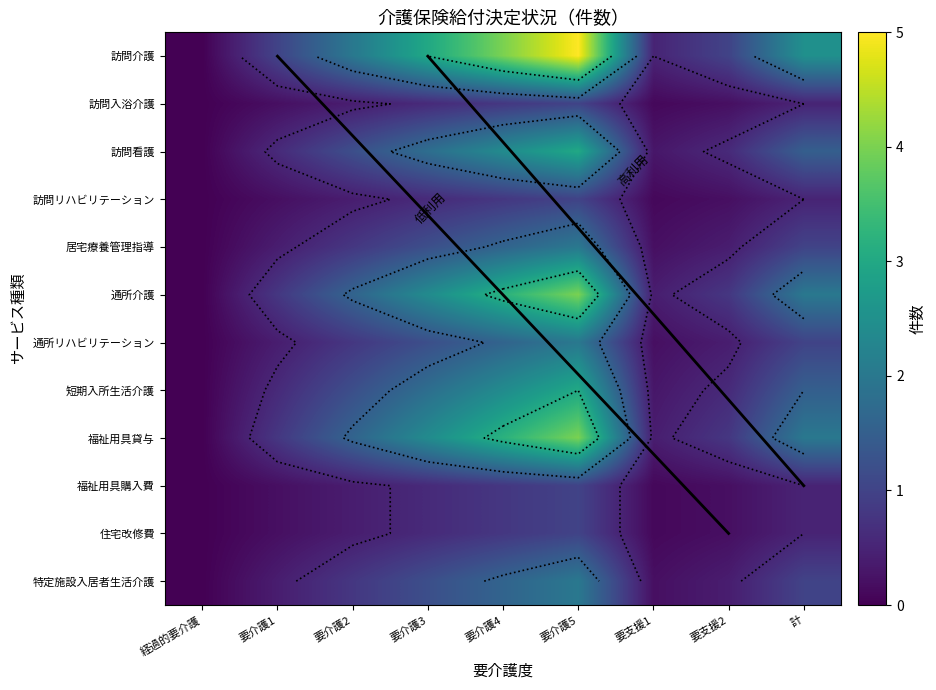

Which series has the largest range (max minus min)?

訪問介護